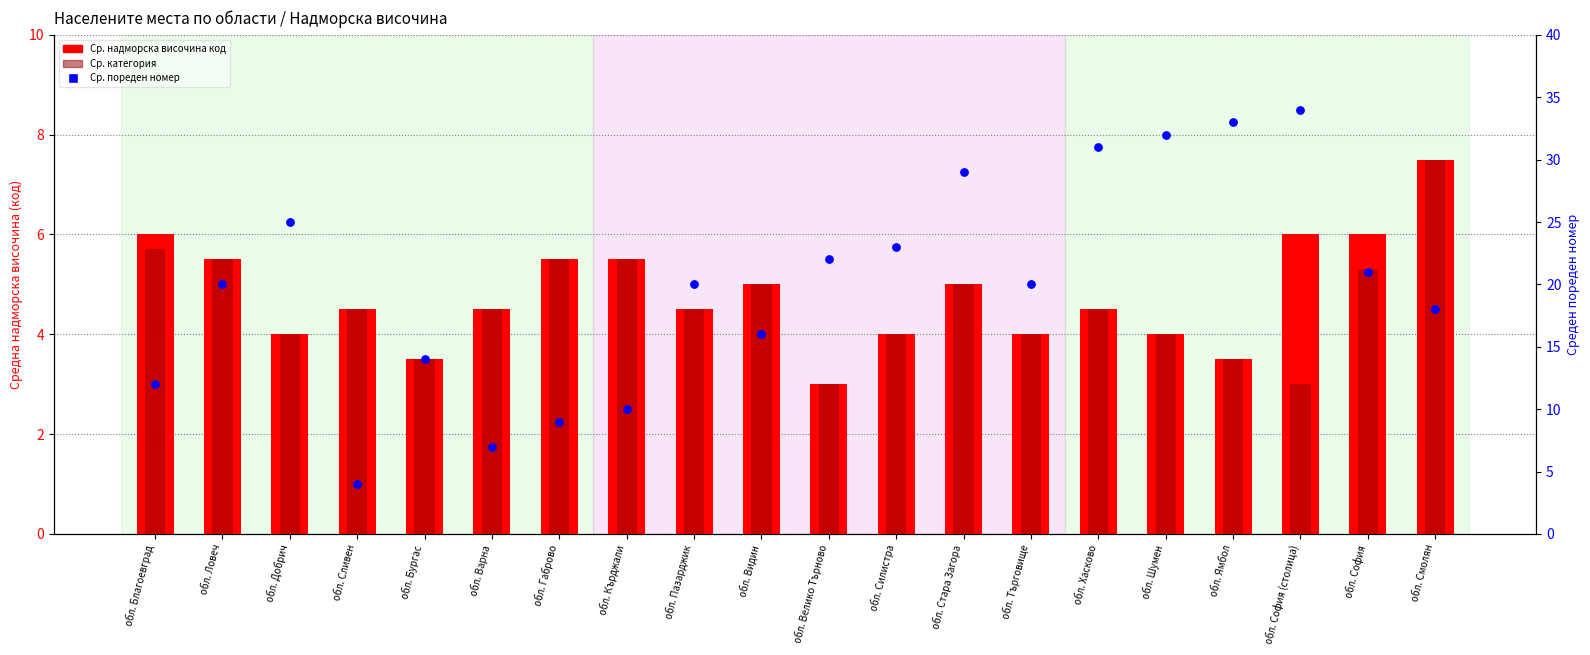

What is the total value across all series at обл. Кърджали?

21.0